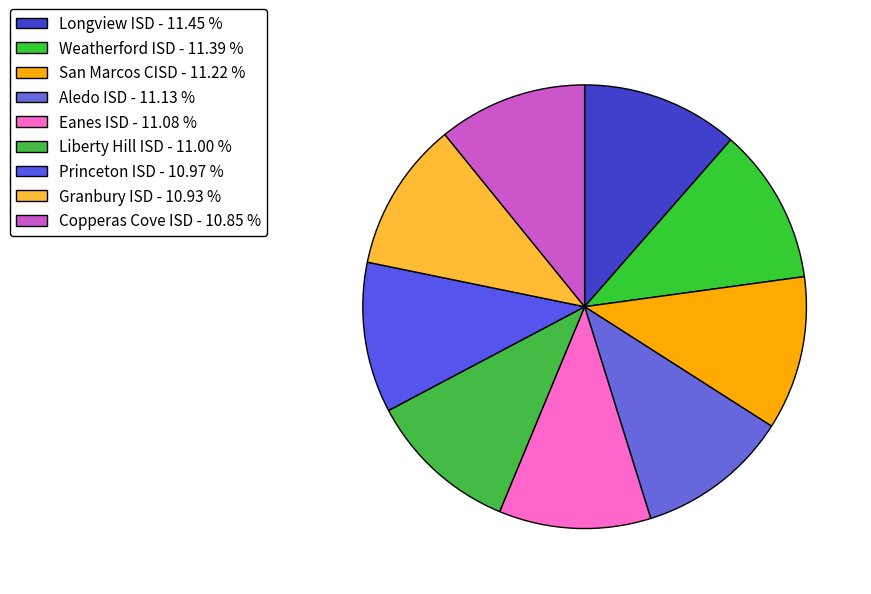

To the nearest percent, what percentage of the pie is Princeton ISD?

11%